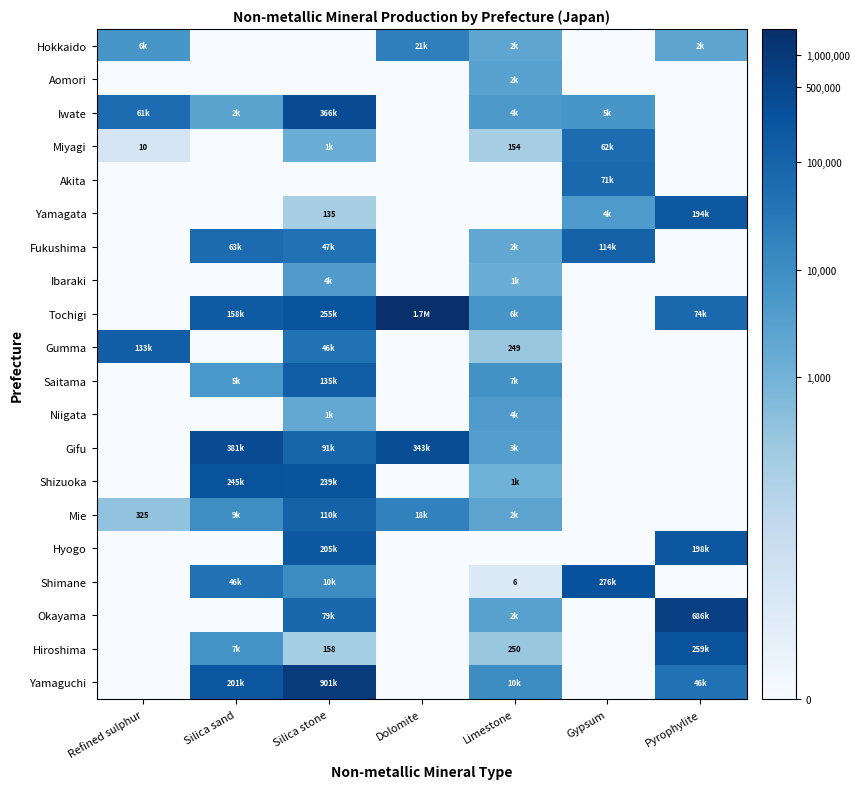

At which category is the sum across all series the highest?

Silica stone